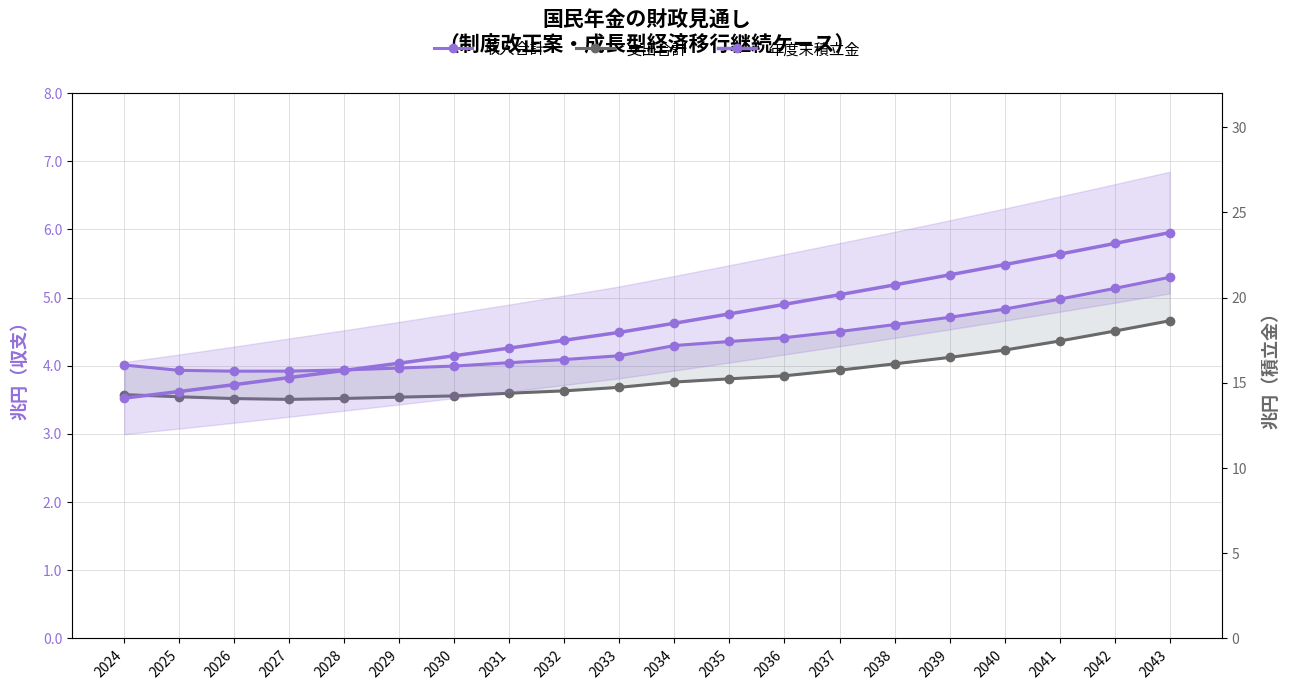

Rank the series at 2029 from lowest to highest value.

支出合計, 収入合計, 年度末積立金